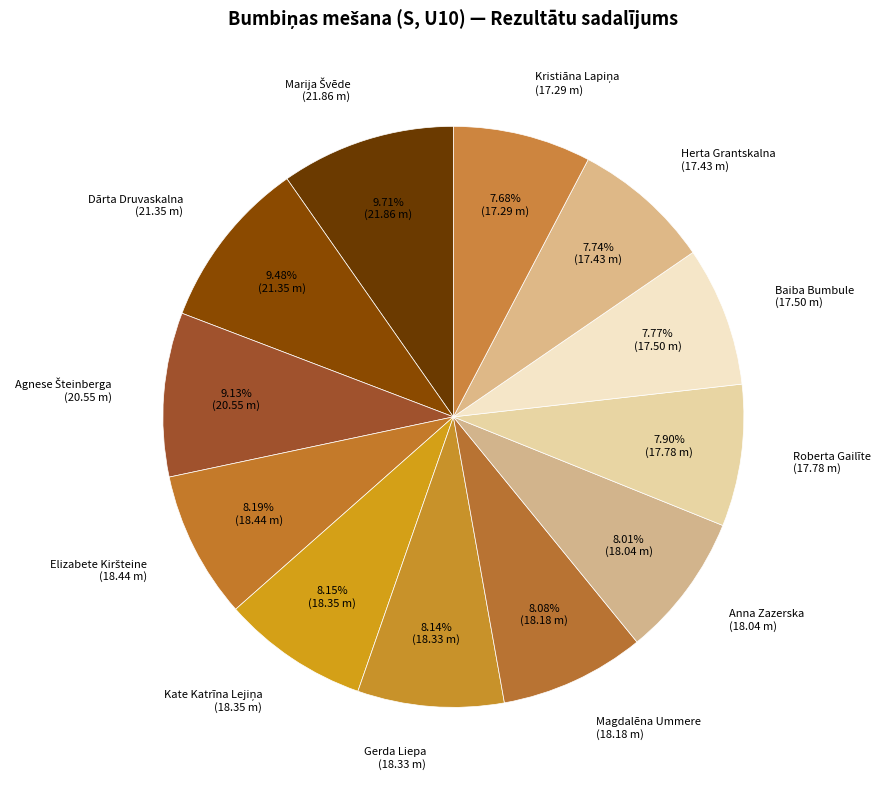

Combined, do Magdalēna Ummere and Dārta Druvaskalna account for over 50%?

No